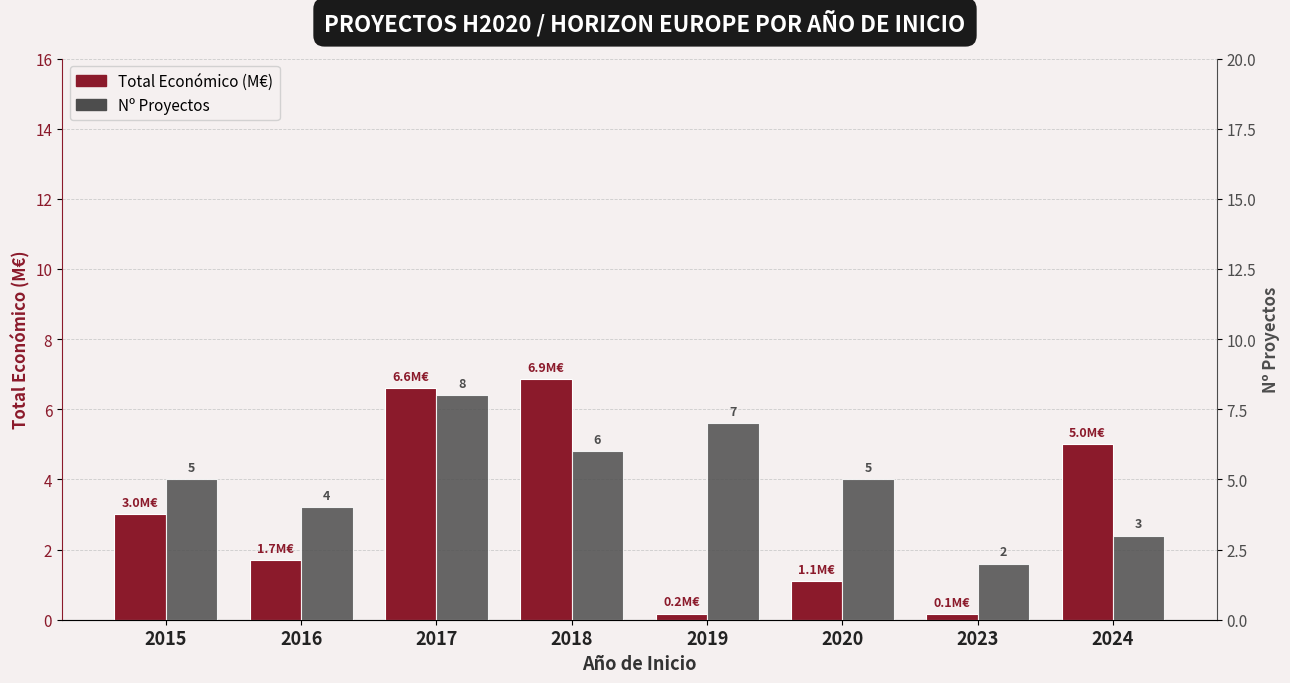

Which category has the highest value across all series?

2017